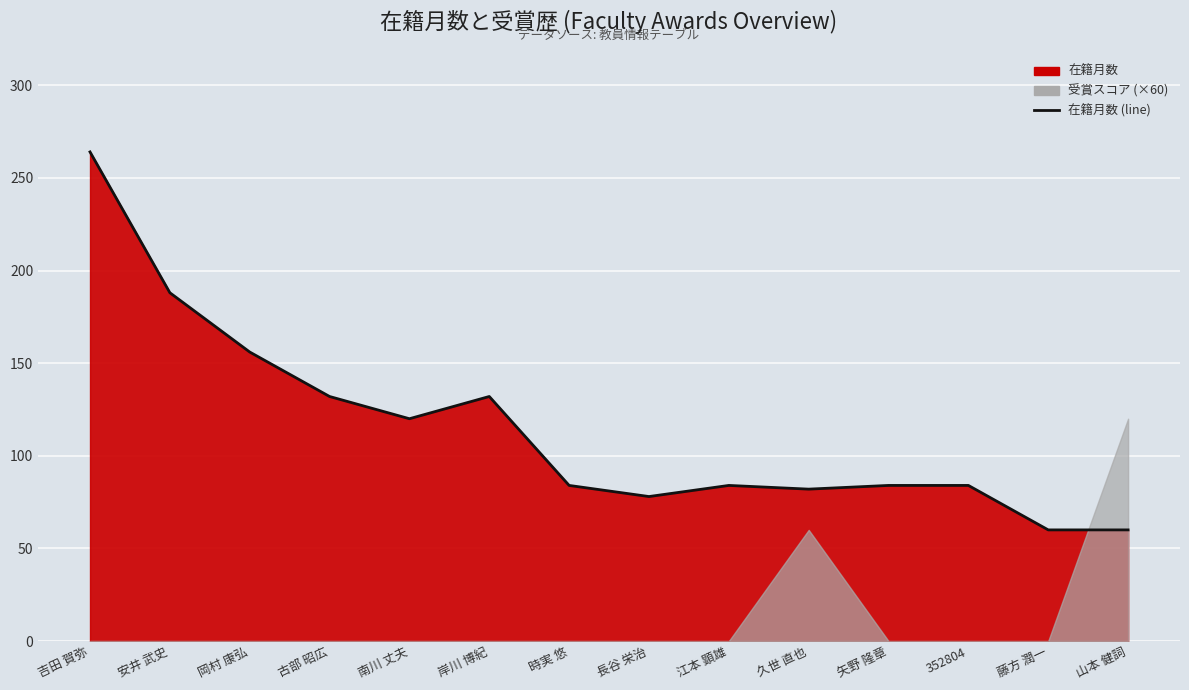

How many values exceed 84?

6